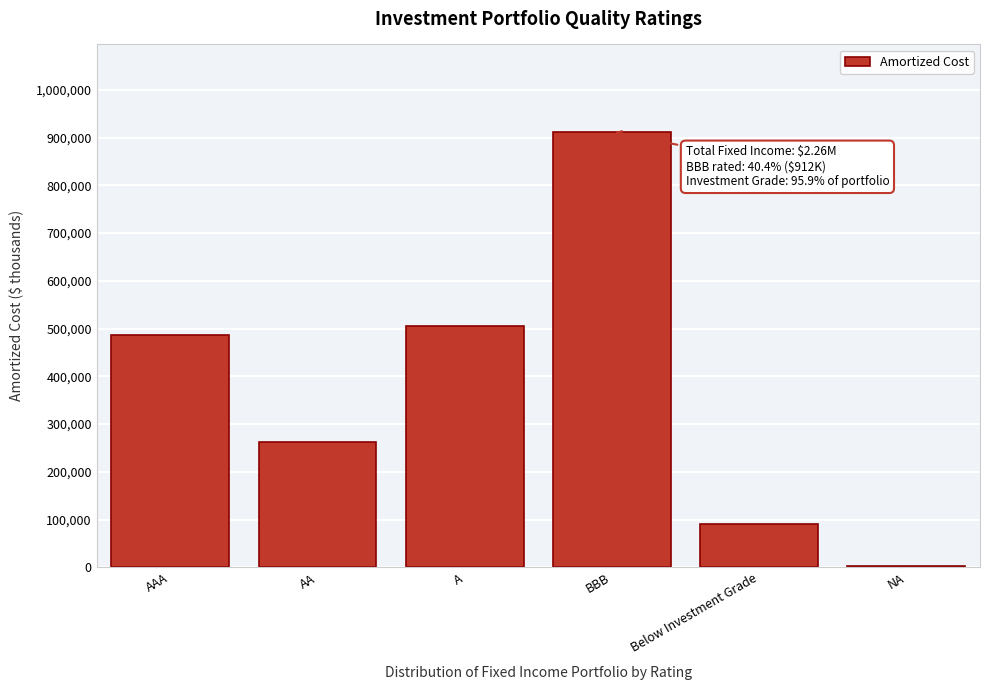

Reading left to right, extract all data points from this chart.

AAA=486515.2	AA=263032.5	A=504864.5	BBB=912446.4	Below Investment Grade=89929.5	NA=3084.9